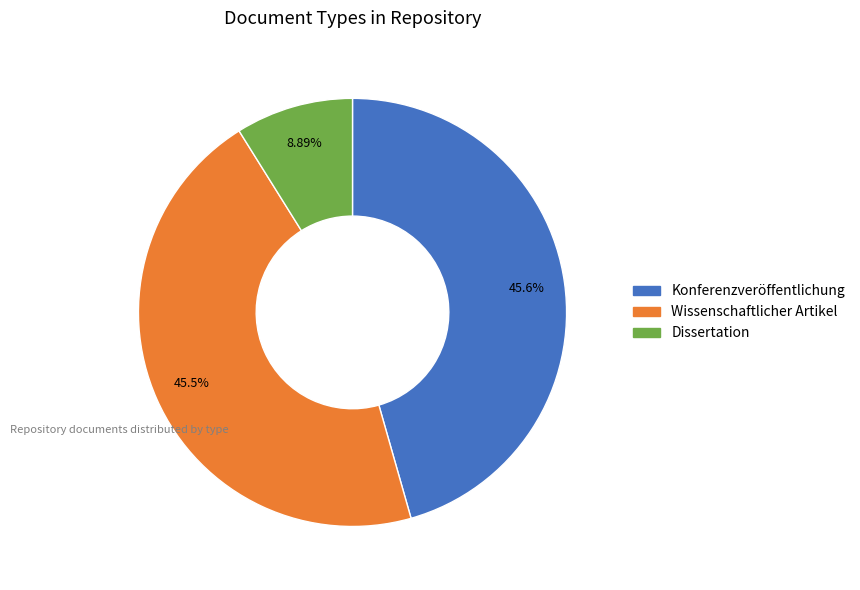

Does Wissenschaftlicher Artikel represent more than half of the total?

No